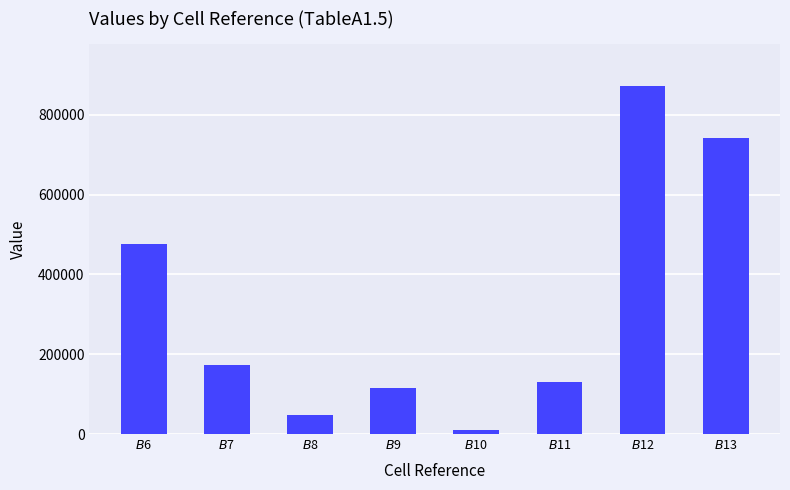

What is the difference between the second highest and second lowest values?

695049.8